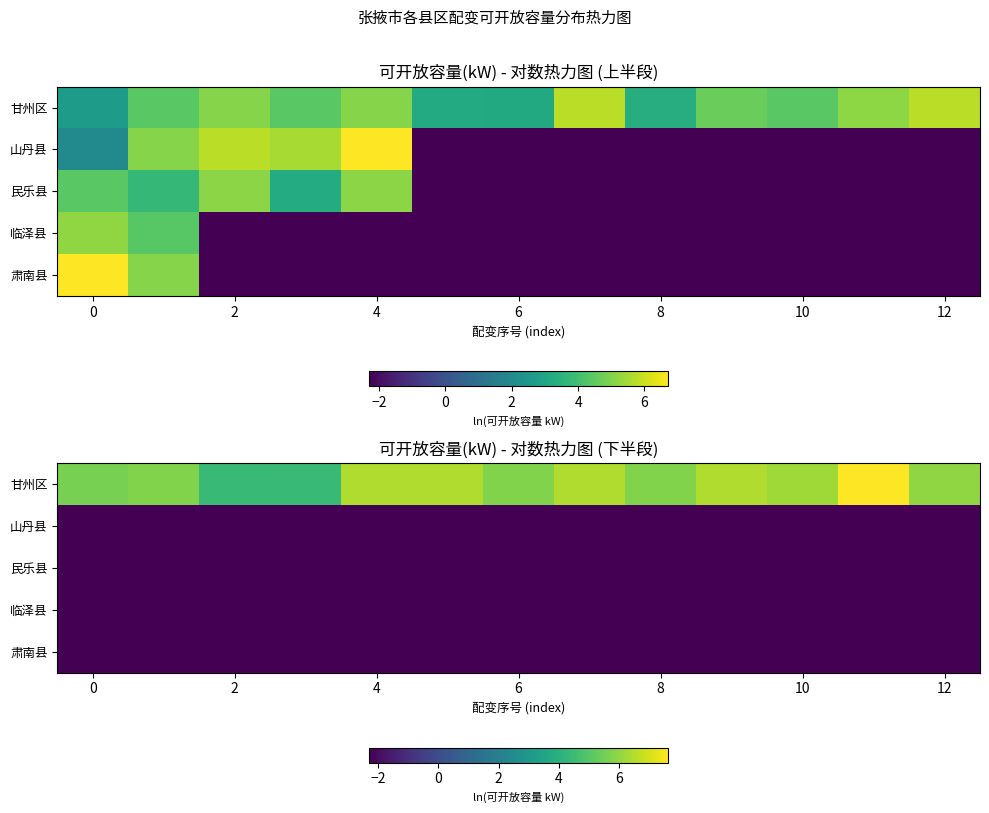

At which category is the sum across all series the highest?

11